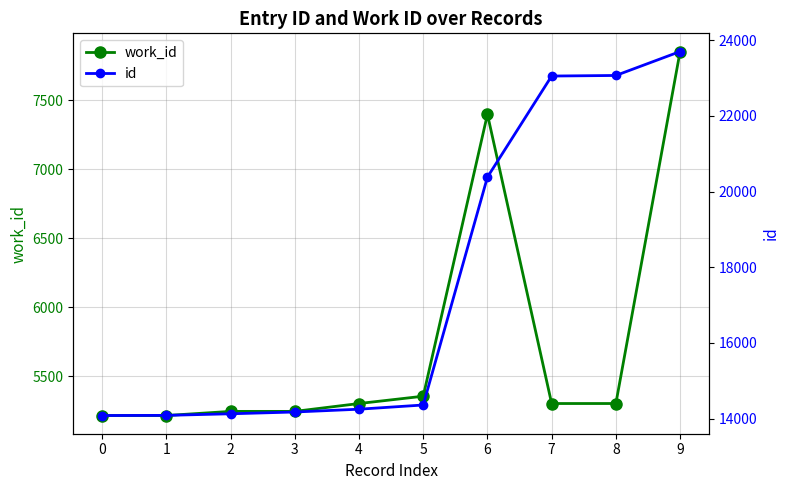

Where does the id series first go above 14363?

6